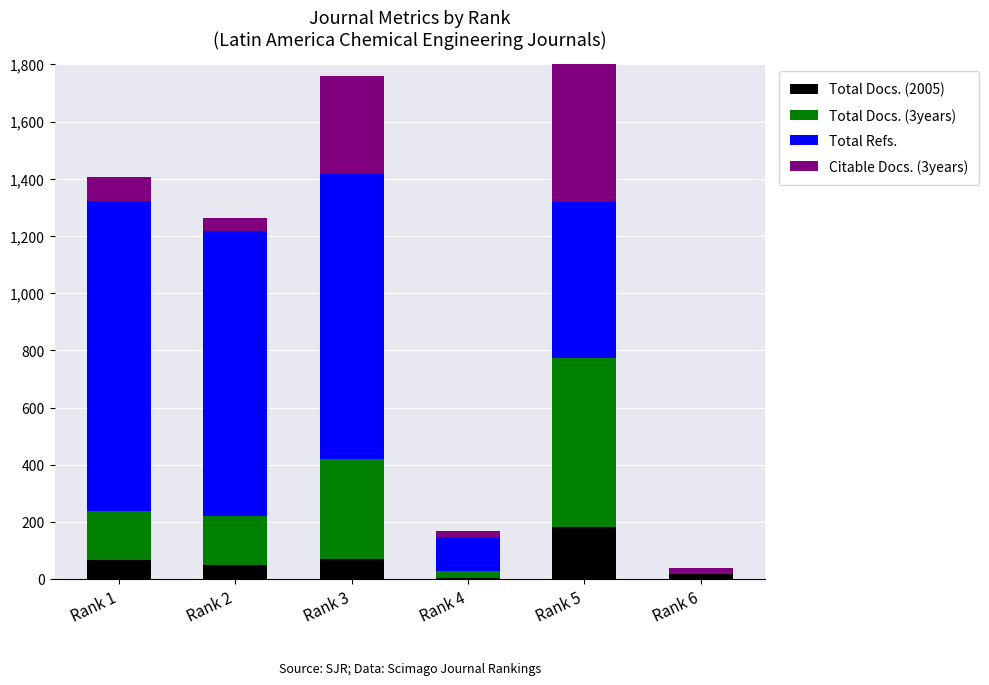

Reading left to right, what are all the values shown in this chart?

Total Docs. (2005): Rank 1=66	Rank 2=49	Rank 3=70	Rank 4=4	Rank 5=182	Rank 6=18
Total Docs. (3years): Rank 1=173	Rank 2=172	Rank 3=349	Rank 4=24	Rank 5=592	Rank 6=0
Total Refs.: Rank 1=1085	Rank 2=996	Rank 3=999	Rank 4=119	Rank 5=545	Rank 6=2
Citable Docs. (3years): Rank 1=81	Rank 2=45	Rank 3=342	Rank 4=21	Rank 5=560	Rank 6=18